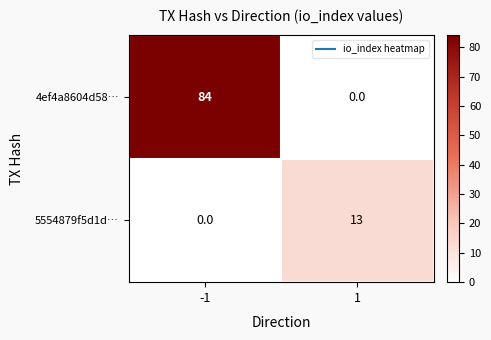

Which series changed the most between -1 and 1?

4ef4a8604d58…